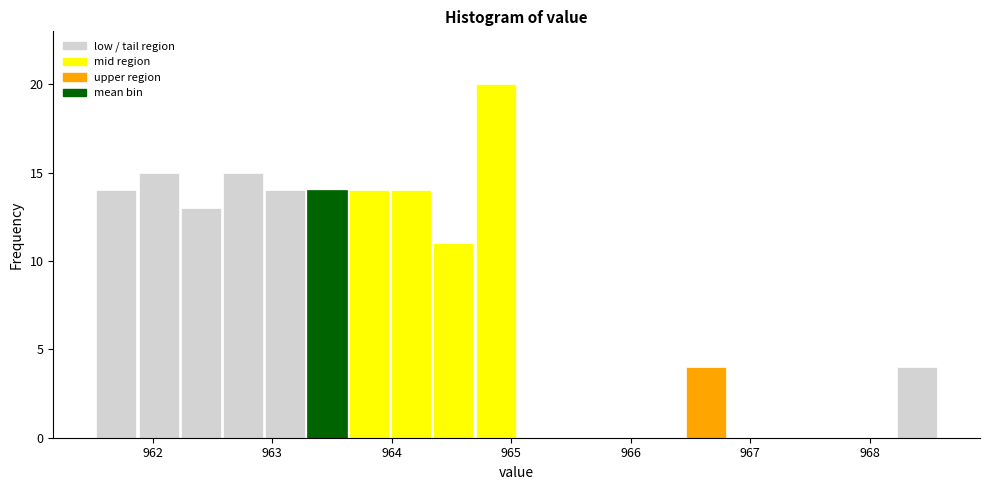

Read against the x-axis, roughly where is the centre of the tallest bar?

964.9